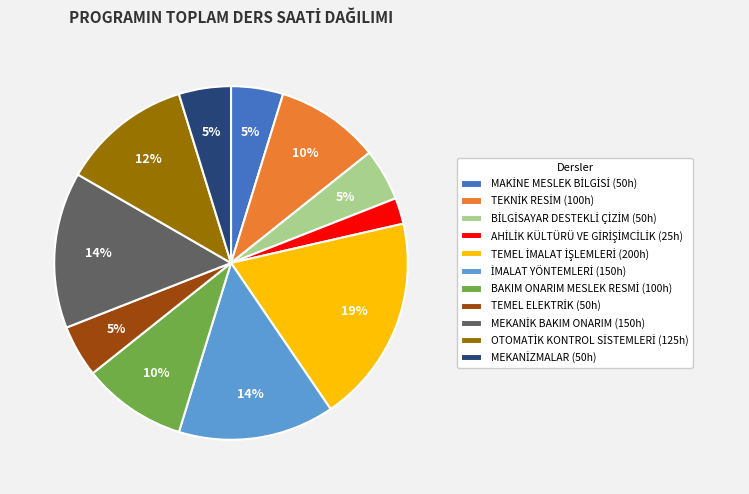

How many slices are in this pie chart?

11